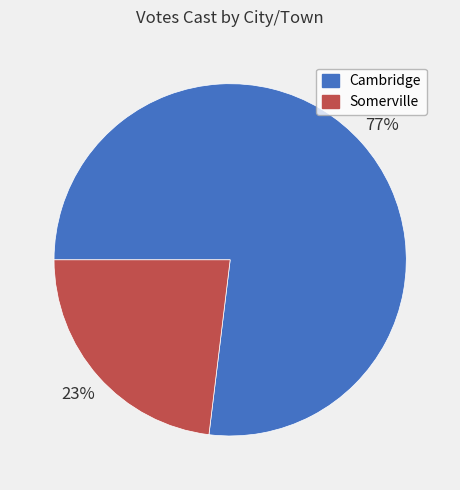

Does Somerville represent more than half of the total?

No